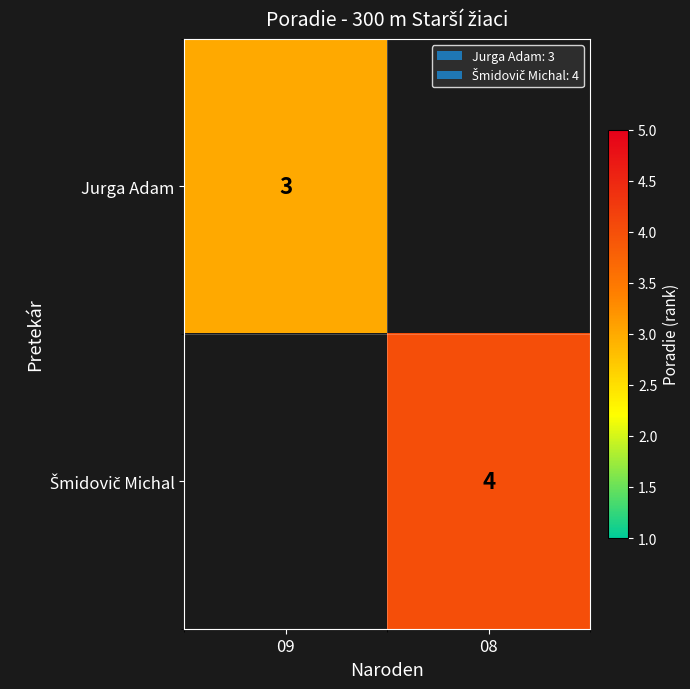

At which category does the chart reach its peak across all series?

08